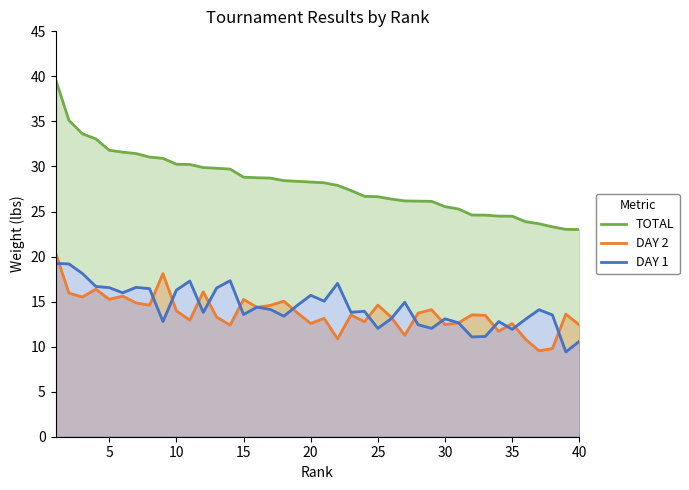

List the series in order of their peak value, highest first.

TOTAL, DAY 2, DAY 1